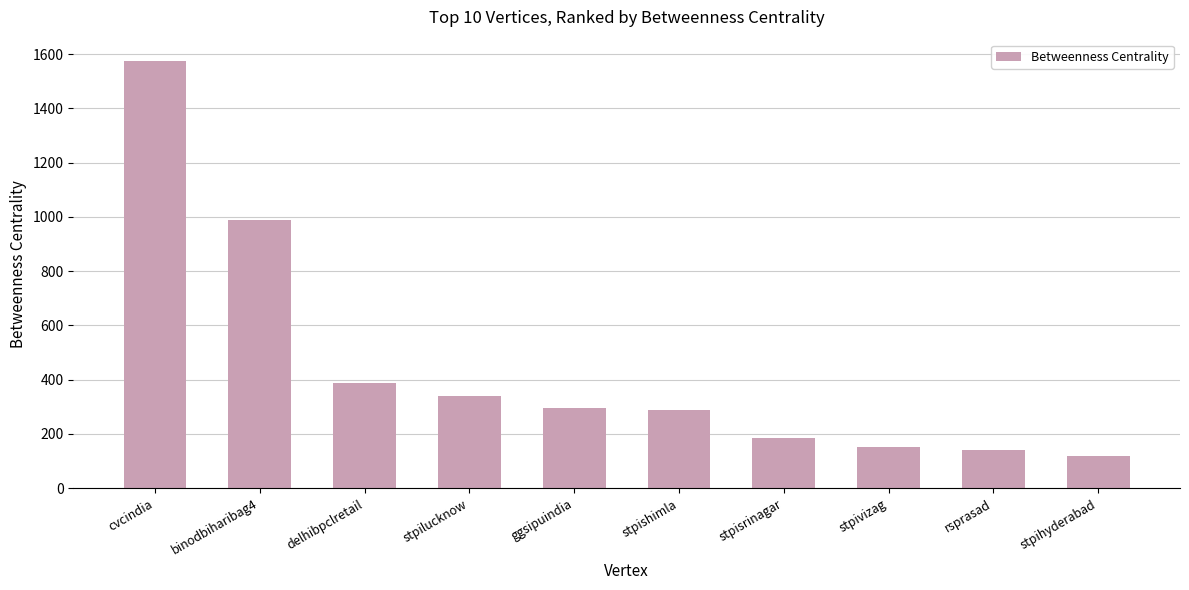

Does the chart contain stacked bars?

No